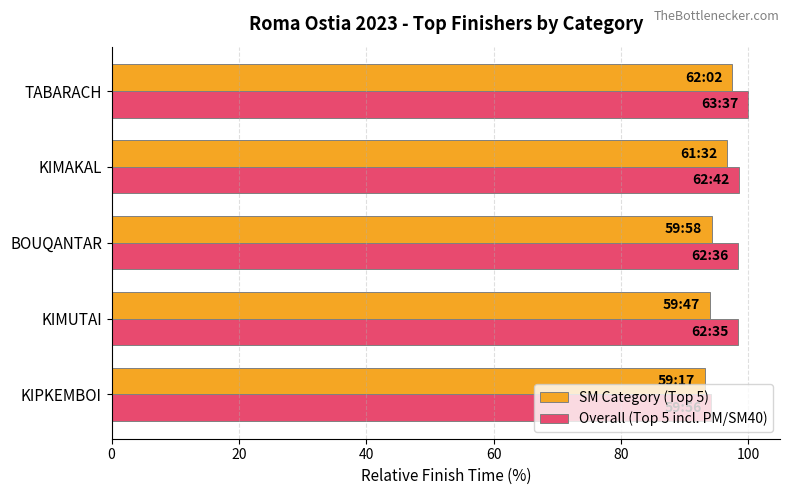

What is the sum of all SM Category (Top 5) values?

475.7